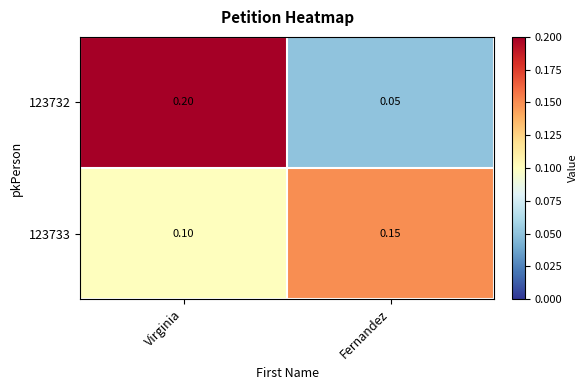

Which category has the highest value in the 123732 series?

Virginia